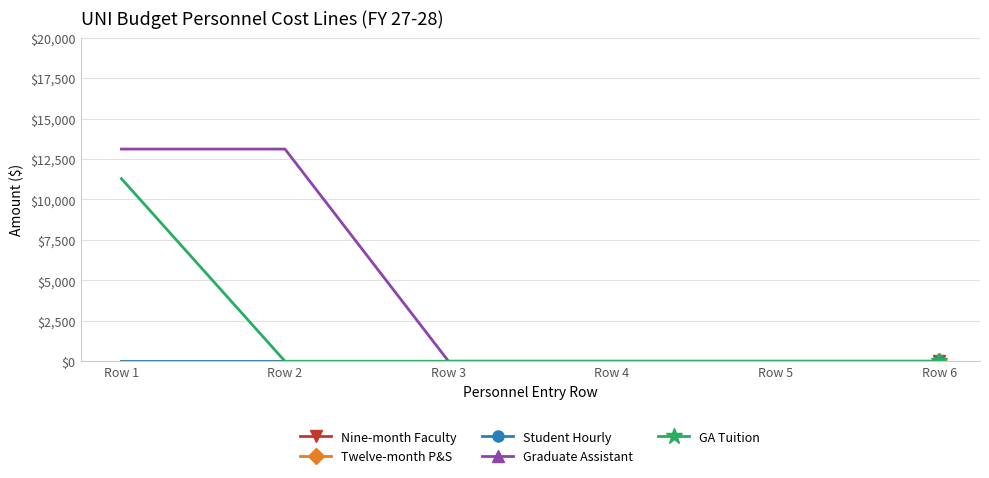

What is the difference between the Graduate Assistant values at Row 1 and Row 6?

13112.7